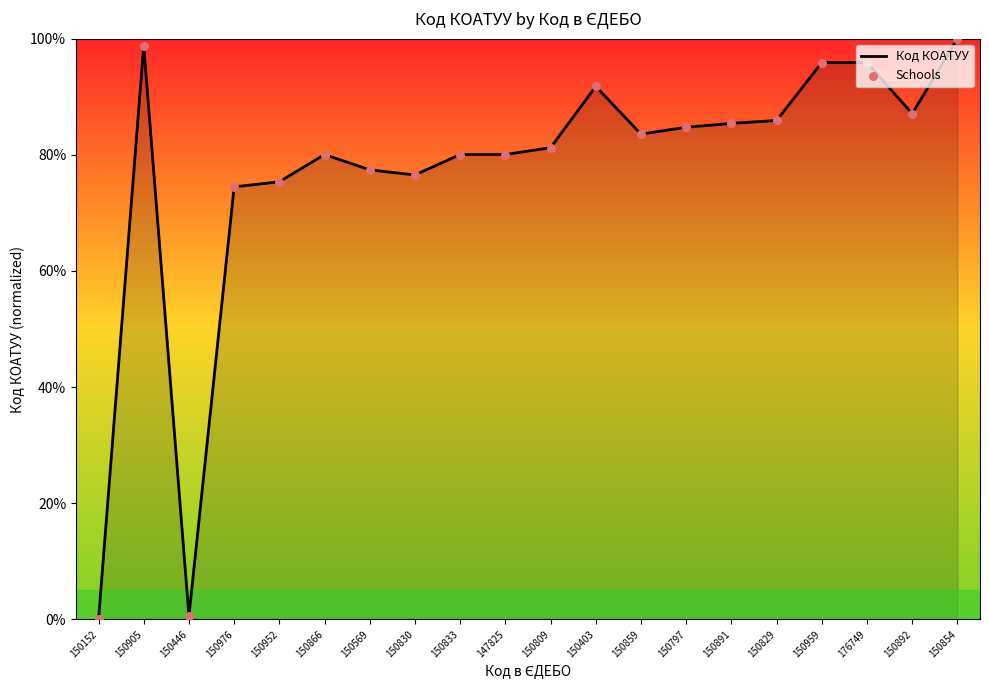

What is the change in value from 150152 to 150976?

+74.5